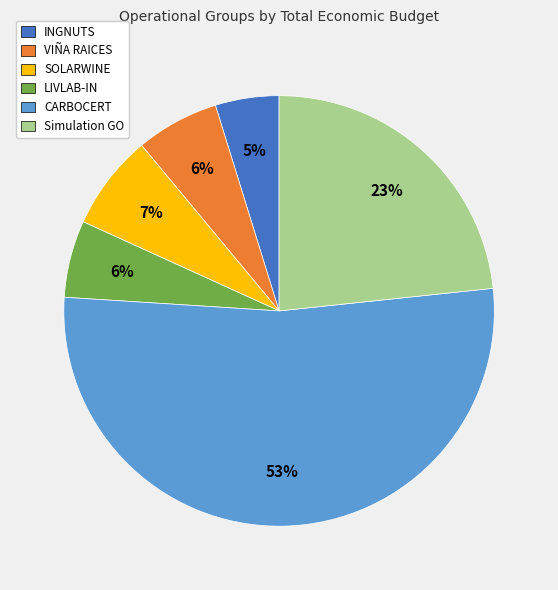

Is the sum of CARBOCERT and Simulation GO greater than half?

Yes